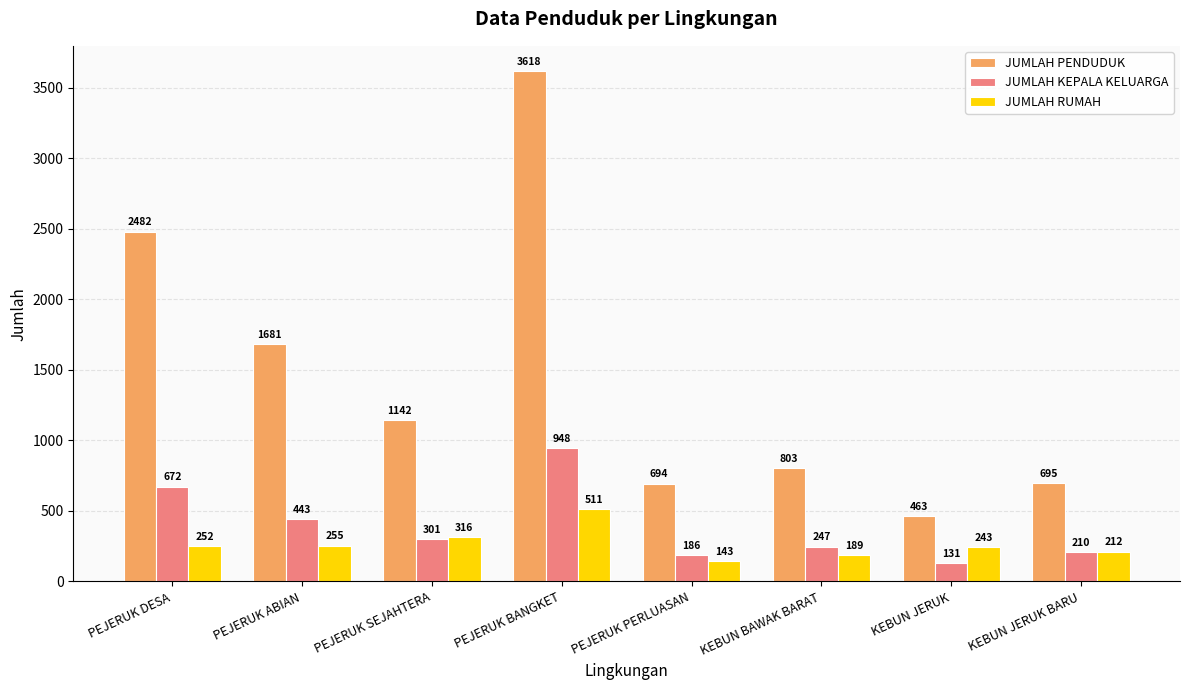

Where is JUMLAH KEPALA KELUARGA nearest to the value 539?

PEJERUK ABIAN